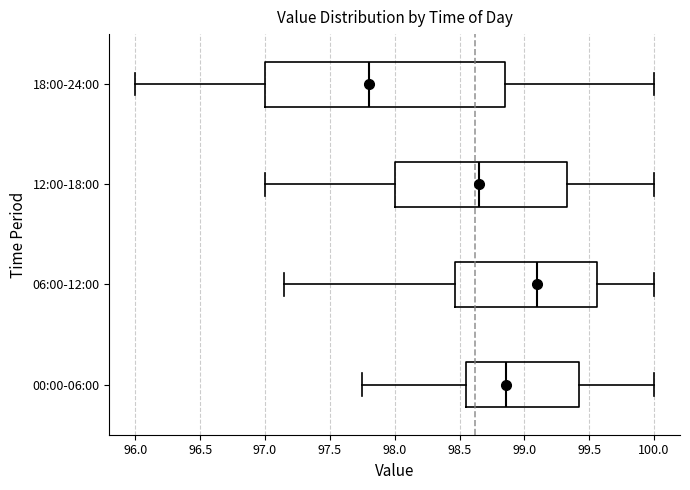

Reading bottom to top, transcribe this box plot: for each box, give where its median line is, the range the box spans, and where its two whiskers end, as read against the x-axis. The values are not printed on the chart, so give them approximately, as read against the axis.

00:00-06:00: median 98.85, box 98.55 to 99.40, whiskers 97.75 to 100.00
06:00-12:00: median 99.10, box 98.45 to 99.55, whiskers 97.15 to 100.00
12:00-18:00: median 98.65, box 98.00 to 99.35, whiskers 97.00 to 100.00
18:00-24:00: median 97.80, box 97.00 to 98.85, whiskers 96.00 to 100.00